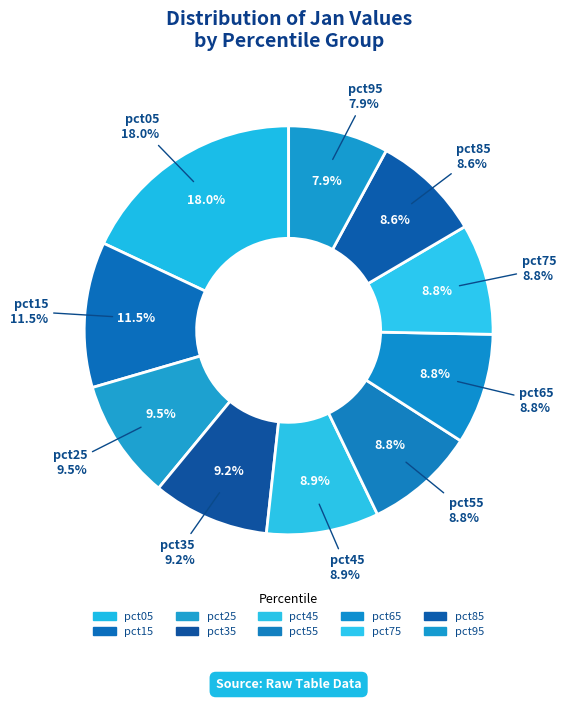

Count the number of slices in the pie.

10